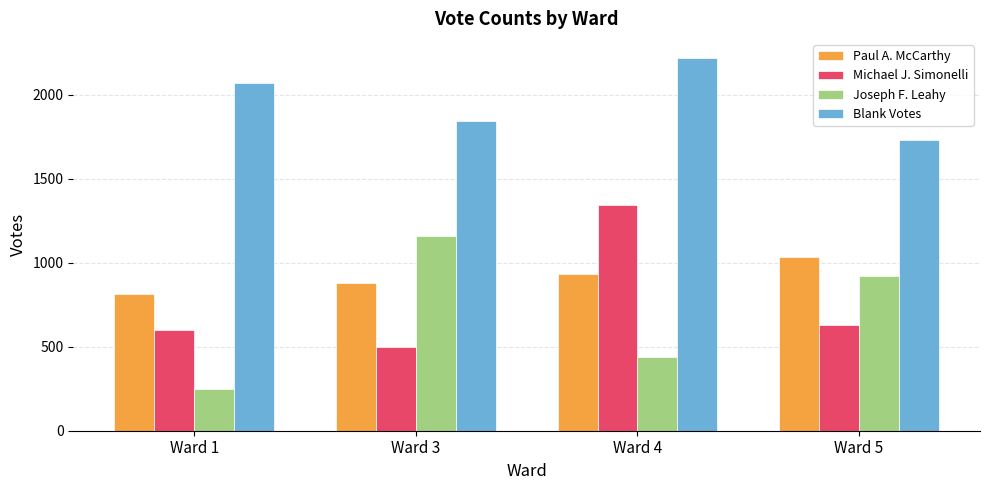

What is the value of the Paul A. McCarthy bar at the 1st from the left?

814